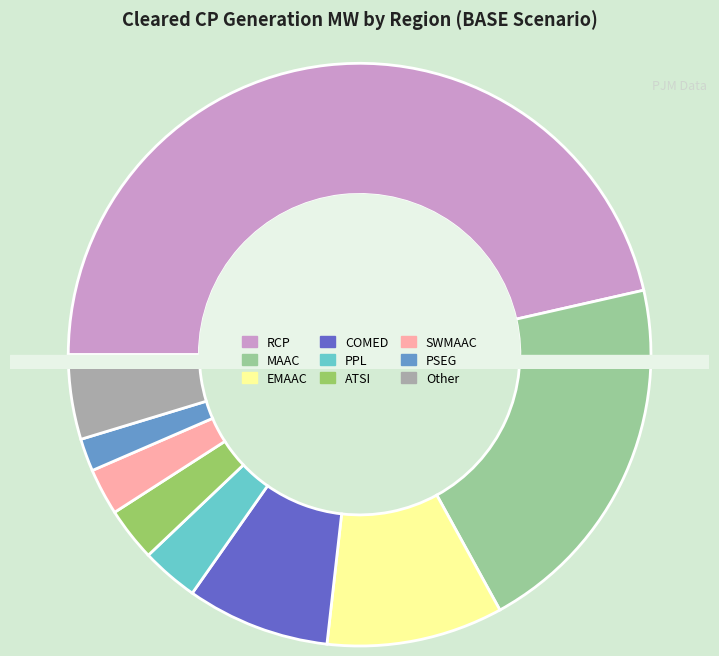

Which slice is the largest?

RCP